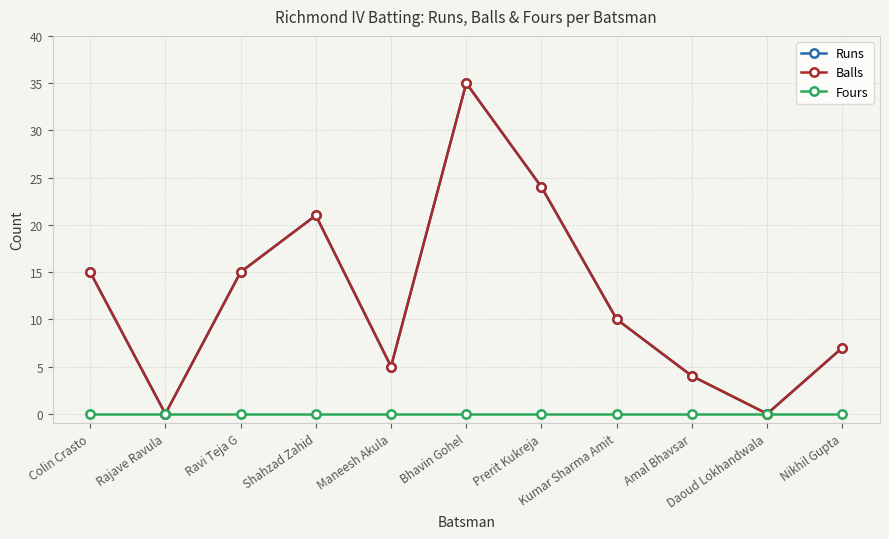

Does the chart have visible grid lines?

Yes